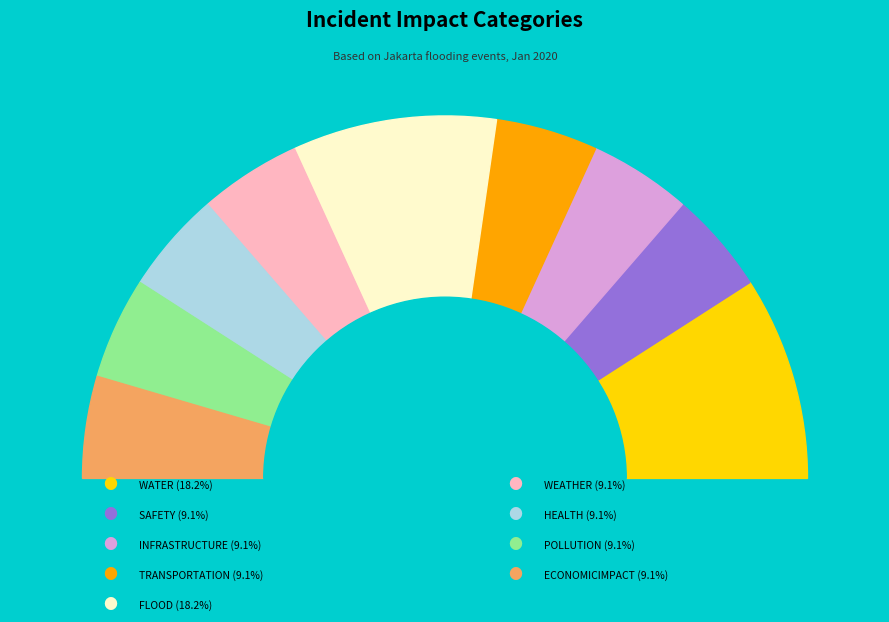

Which slice is the smallest?

SAFETY